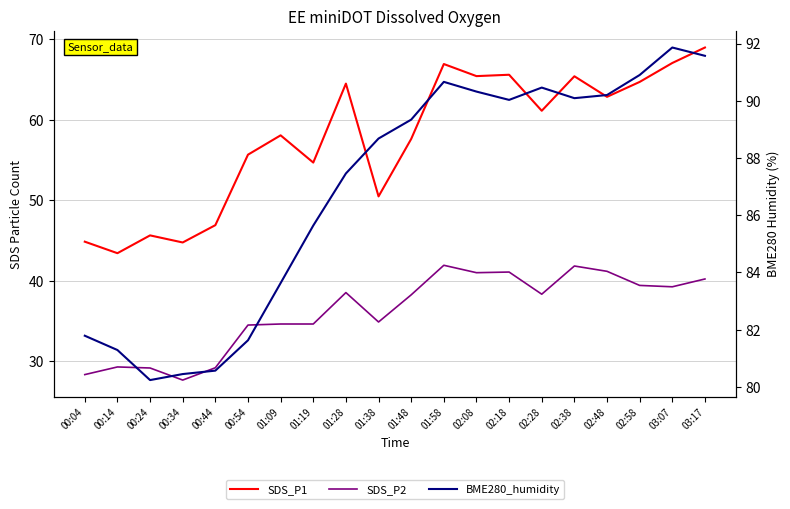

What position from the left is 01:09?

7